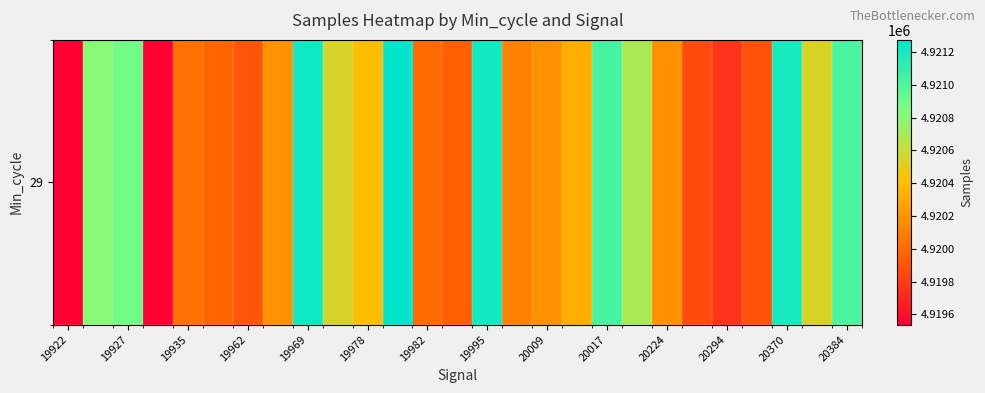

What is the average value?

4920380